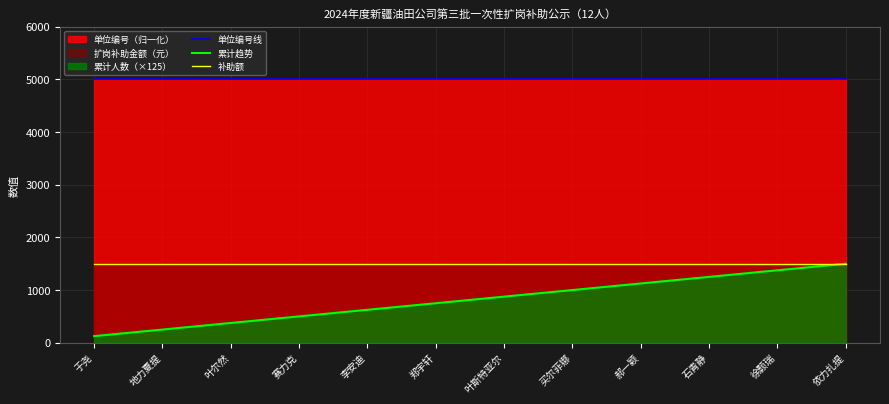

What is the average value of the 累计趋势 series?

812.5